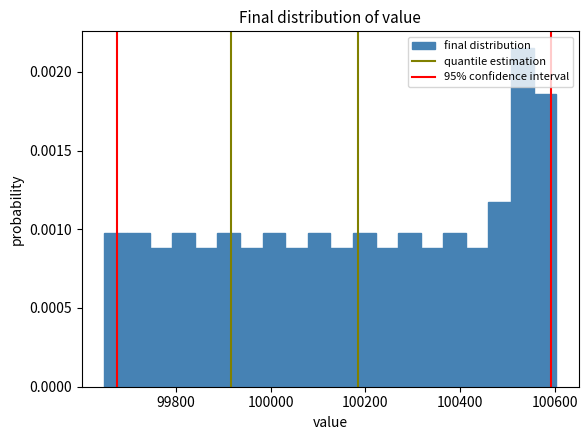

Read against the x-axis, roughly where is the centre of the tallest bar?

100540